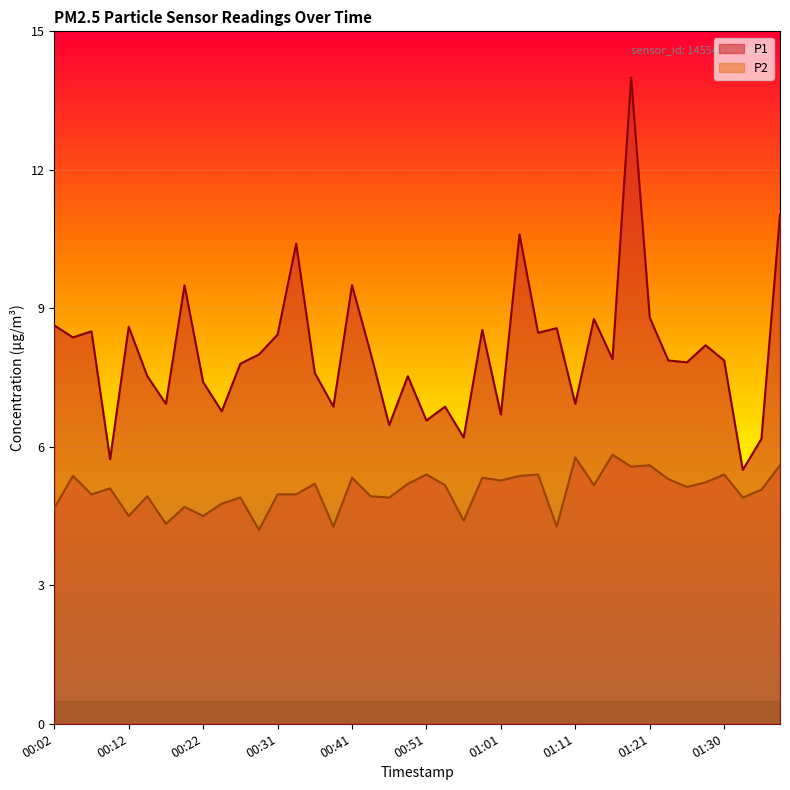

Is it true that P2 equals 1.5 at 01:33?

False